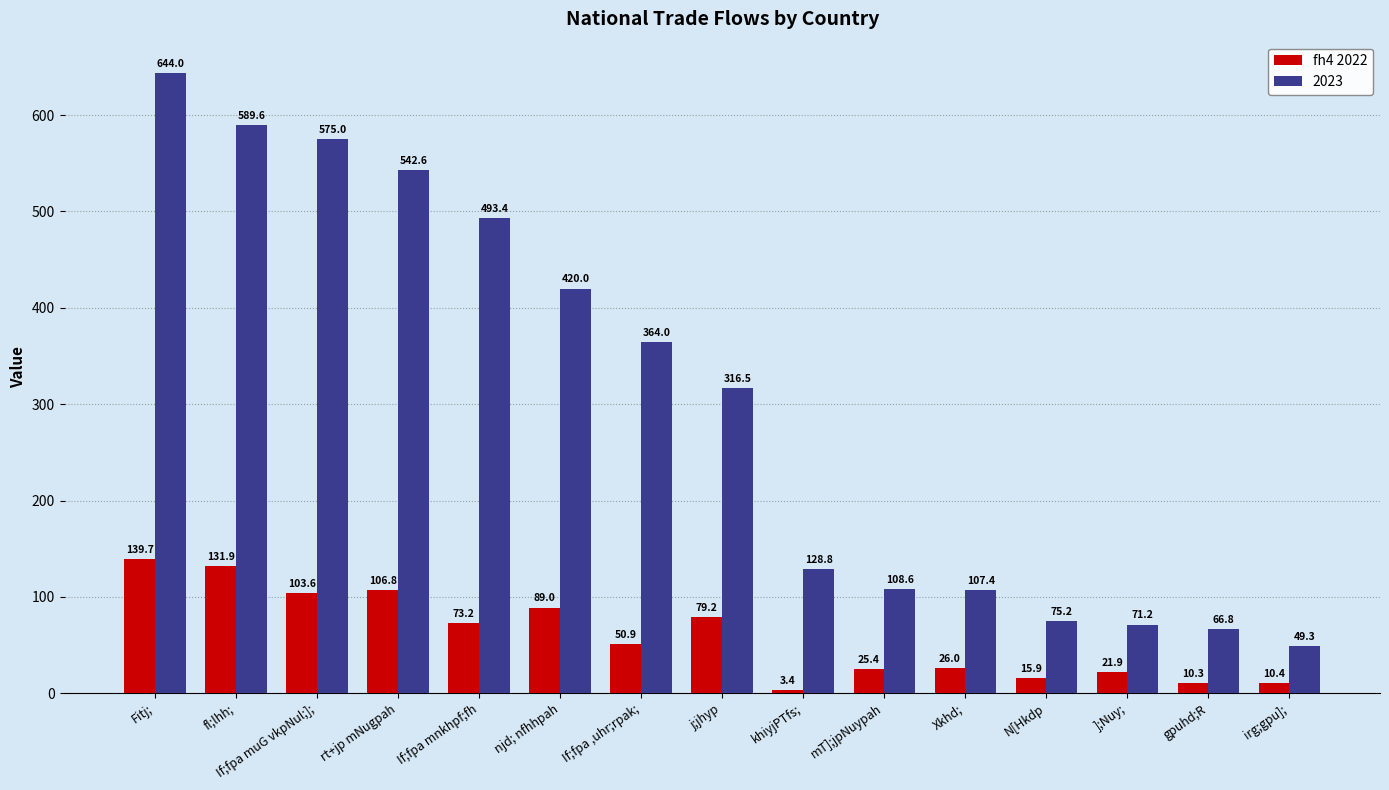

Are the bars grouped side by side (vs. stacked)?

Yes